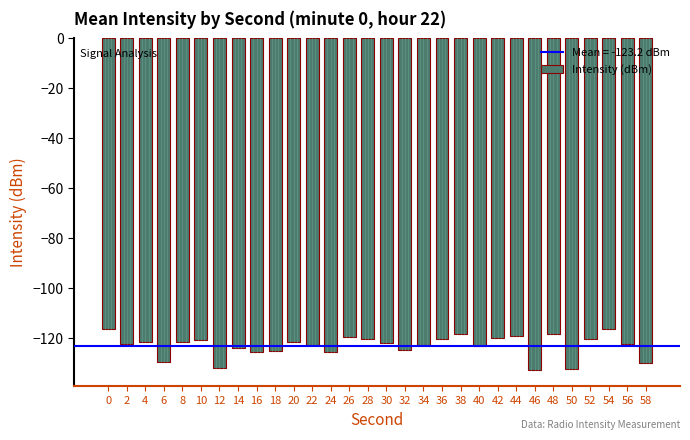

Count the number of data series in this chart.

1